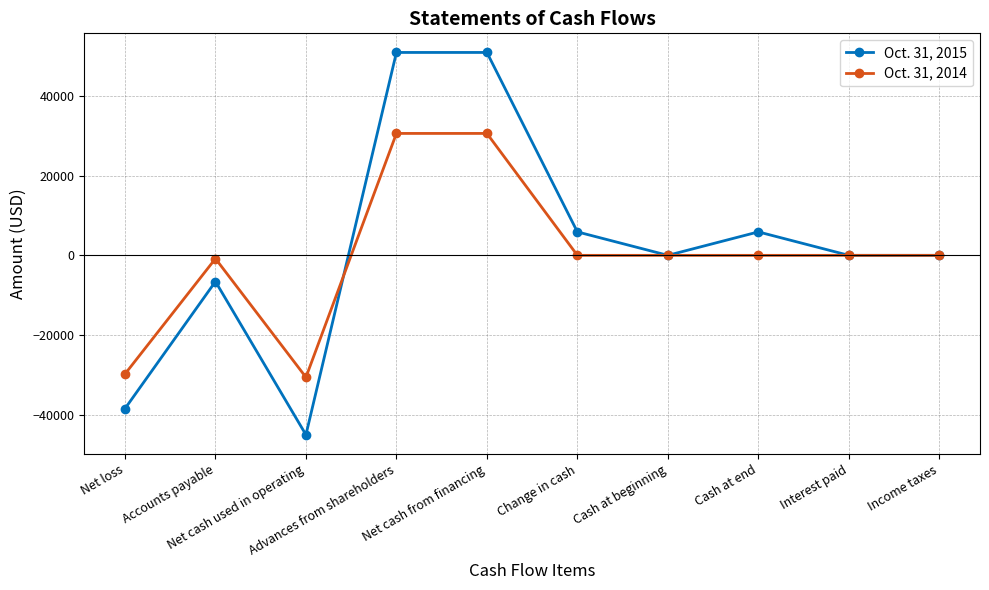

What is the total value across all series at Advances from shareholders?

81505